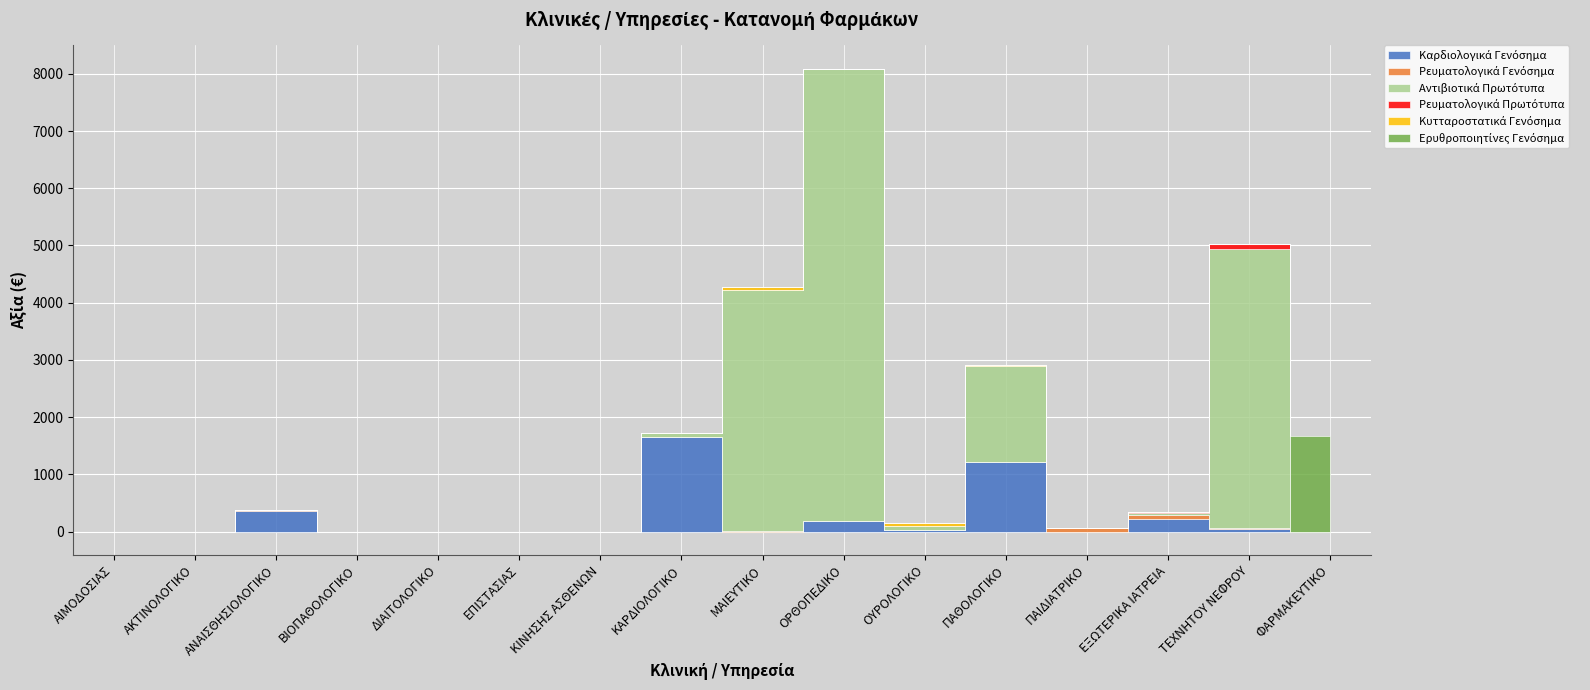

How many intersections are there between Ρευματολογικά Γενόσημα and Αντιβιοτικά Πρωτότυπα?

2